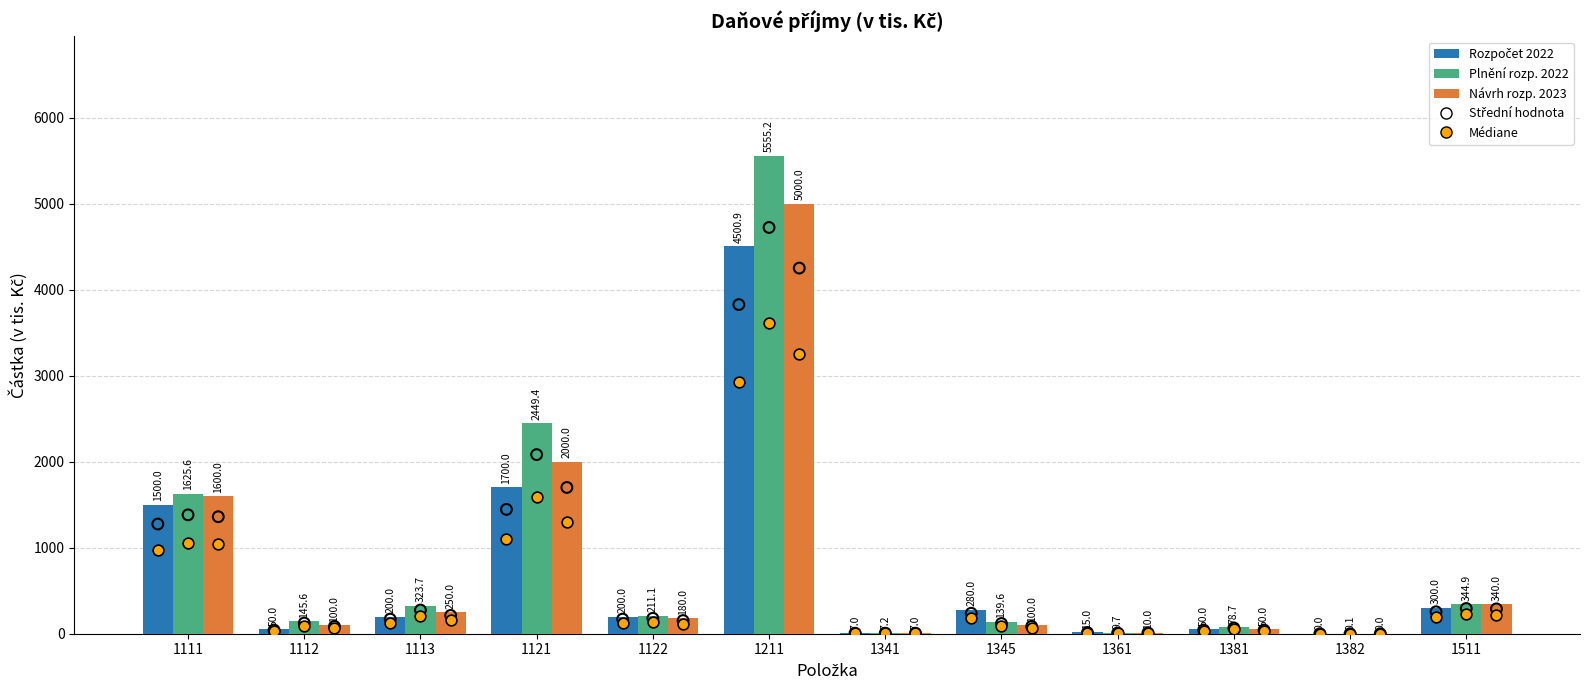

At which category is the sum across all series the highest?

1211